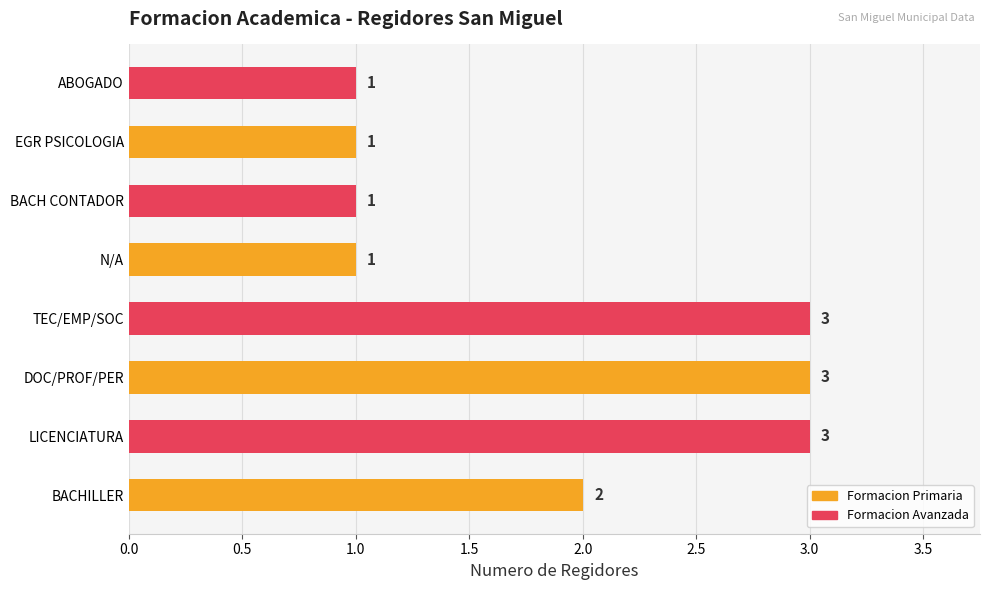

What is the sum of all values?

15